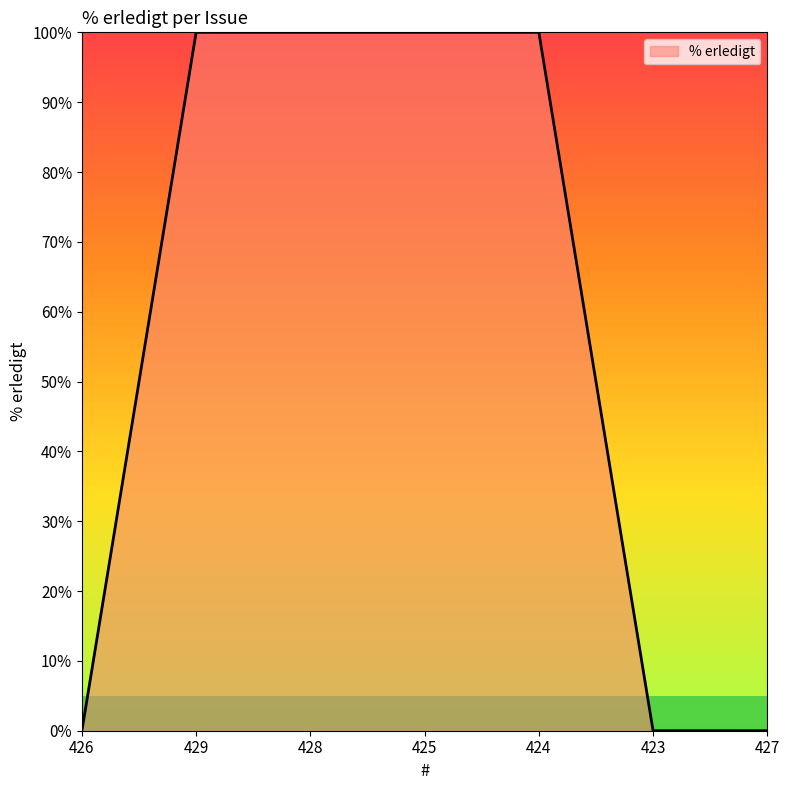

Reading left to right, list all the values displayed in this chart.

426=0	429=100	428=100	425=100	424=100	423=0	427=0